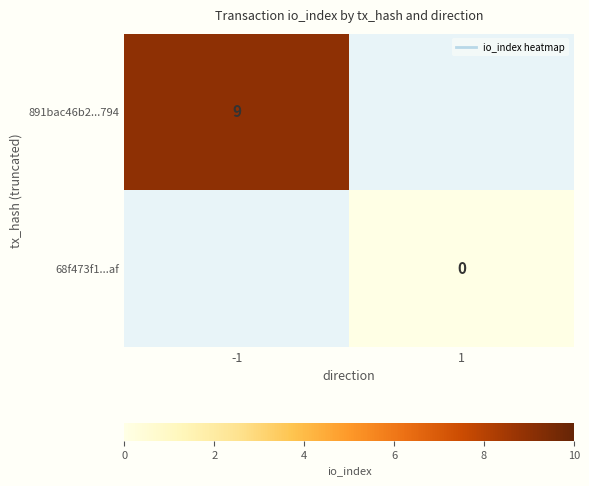

Rank the series at -1 from lowest to highest value.

891bac46b2...794, 68f473f1...af